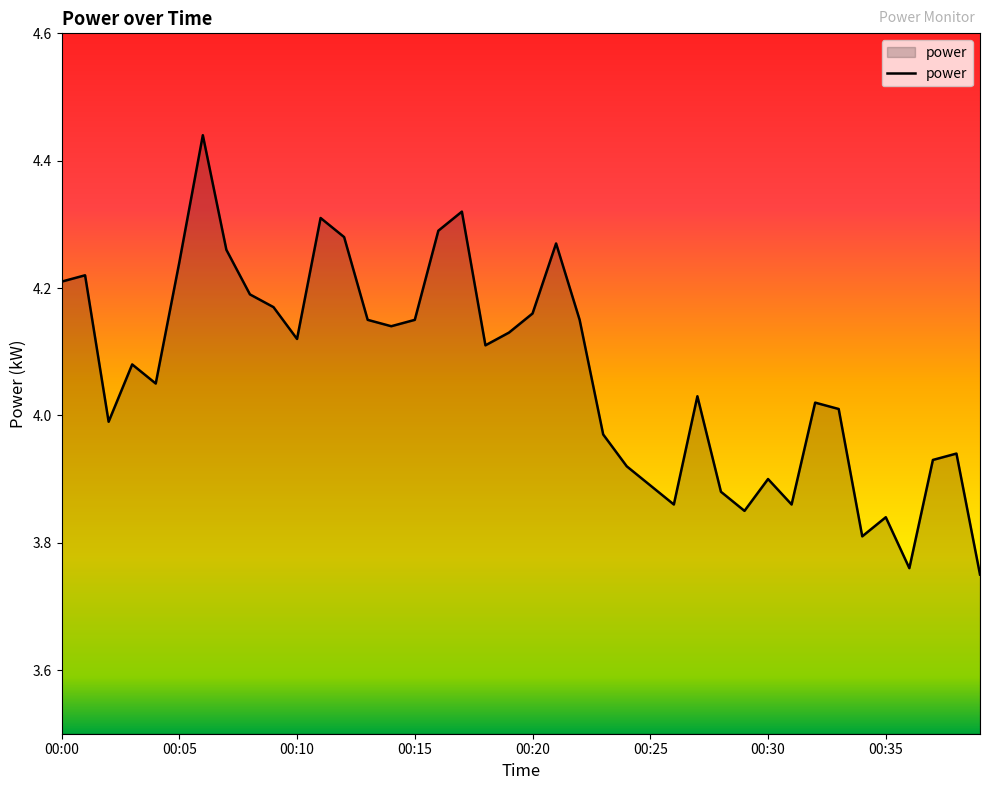

What is the difference between the maximum and minimum values?

0.7